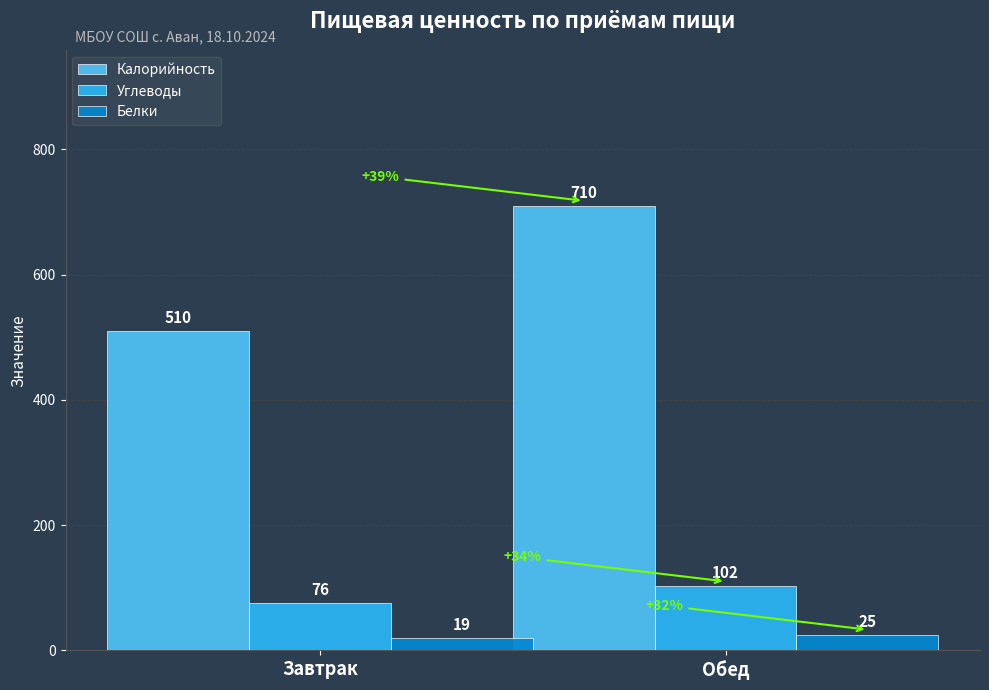

Which series has the largest total across all categories?

Калорийность